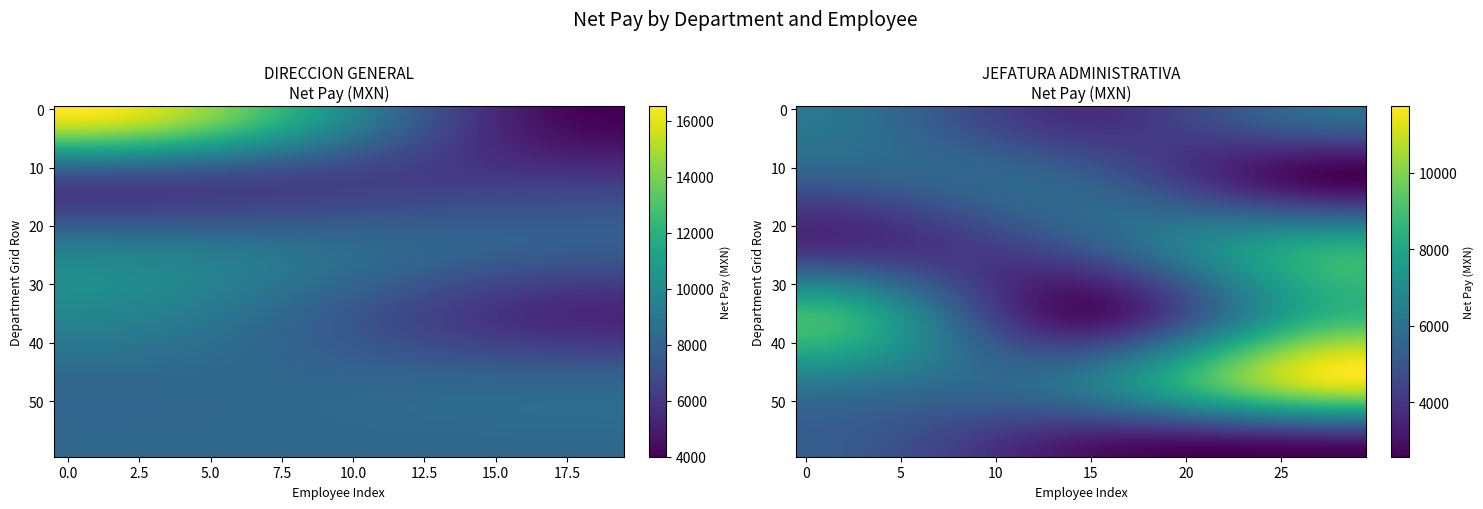

How many values in the DIRECCION GENERAL series exceed 7669?

3